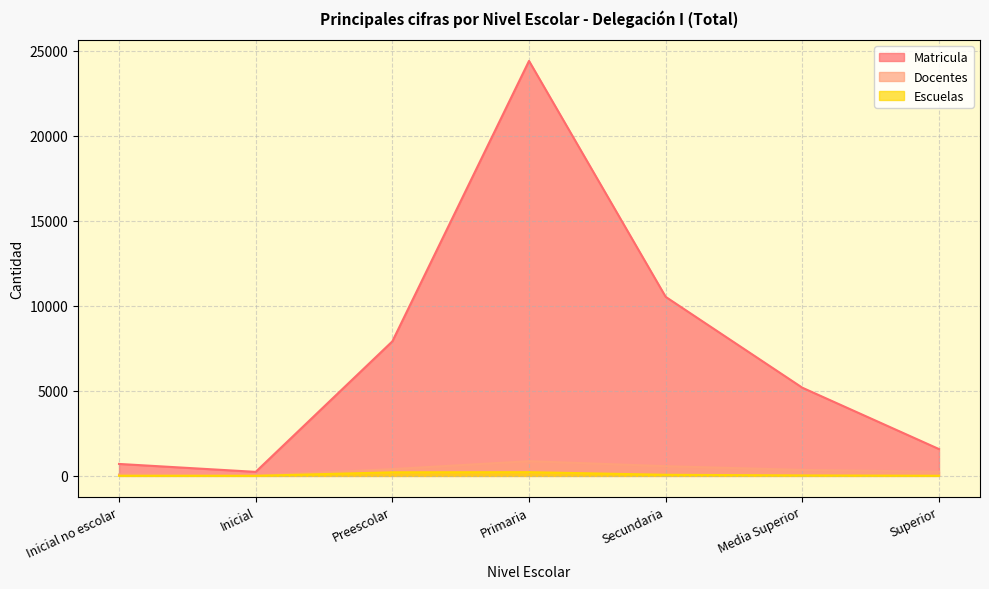

What is the label of the 2nd point from the left?

Inicial